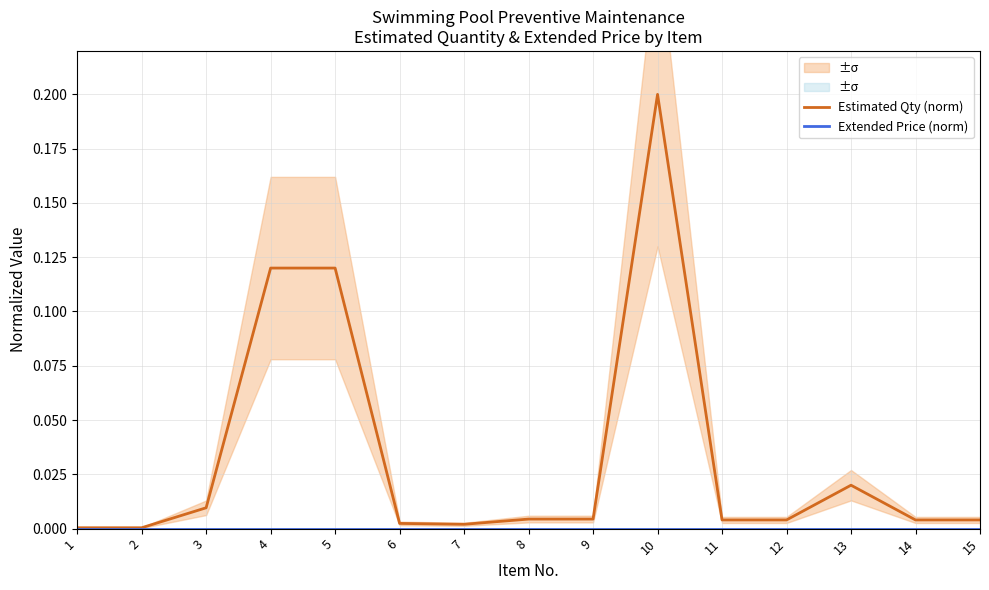

True or false: Extended Price (norm) and Estimated Qty (norm) intersect in this chart.

False